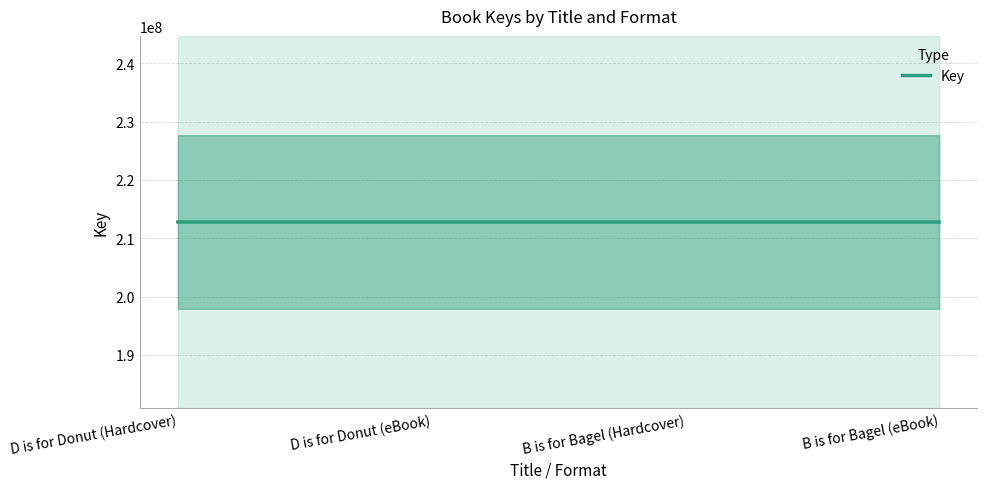

Is it true that the value at D is for Donut (eBook) is 212793351?

True